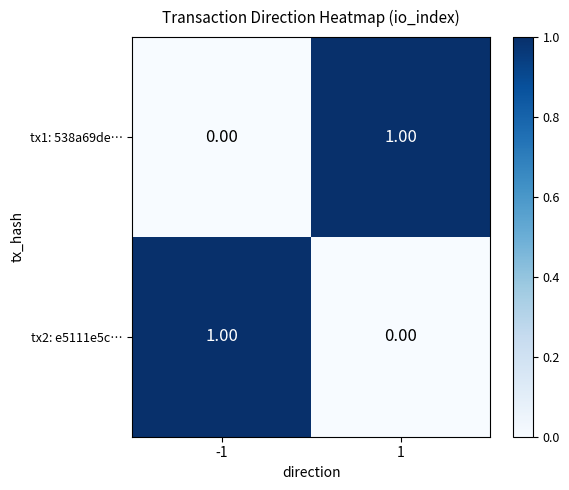

What is the spread (max minus min) of values at 1?

1